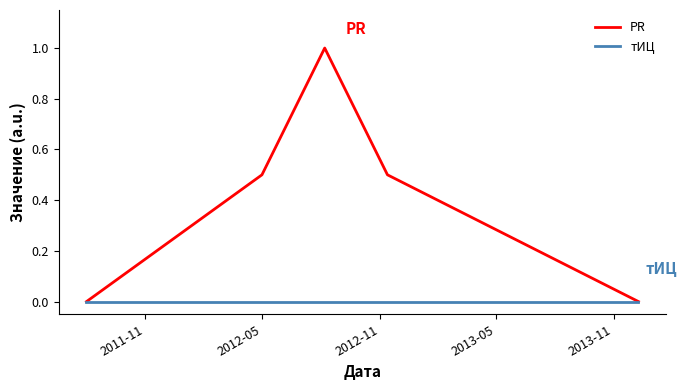

Rank the series by their maximum value, from highest to lowest.

PR, тИЦ